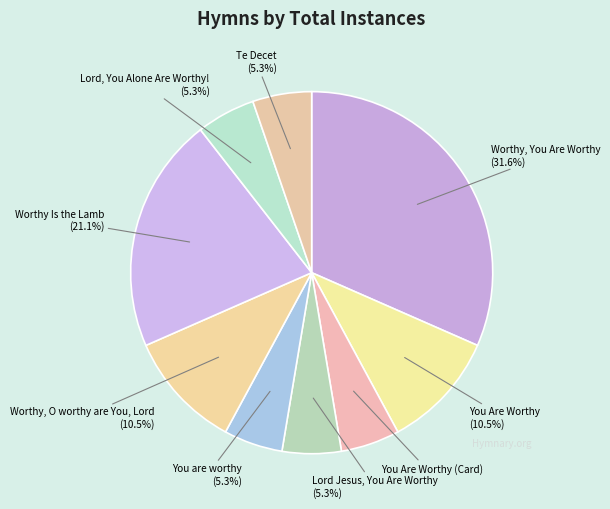

Combined, do Lord Jesus, You Are Worthy and Worthy, O worthy are You, Lord account for over 50%?

No